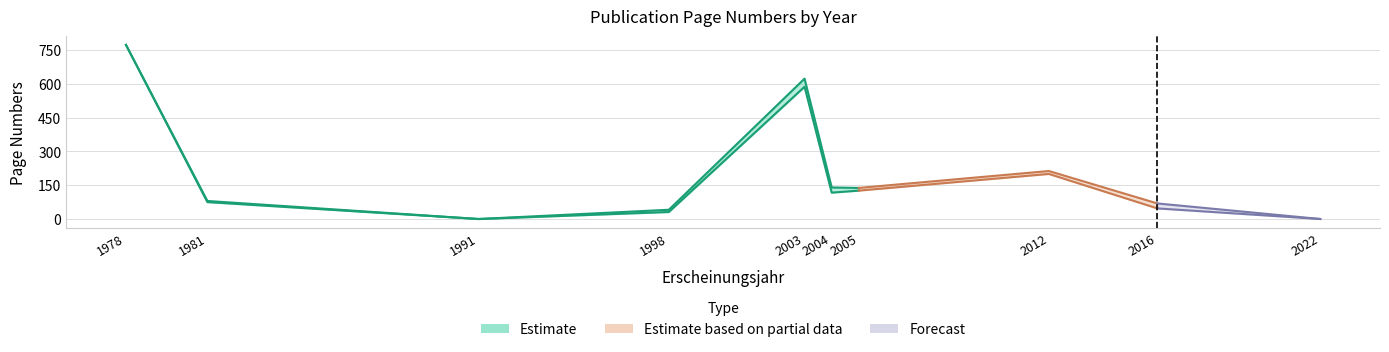

True or false: Quelle:Erste Seite and Quelle:Letzte Seite cross at least once.

False